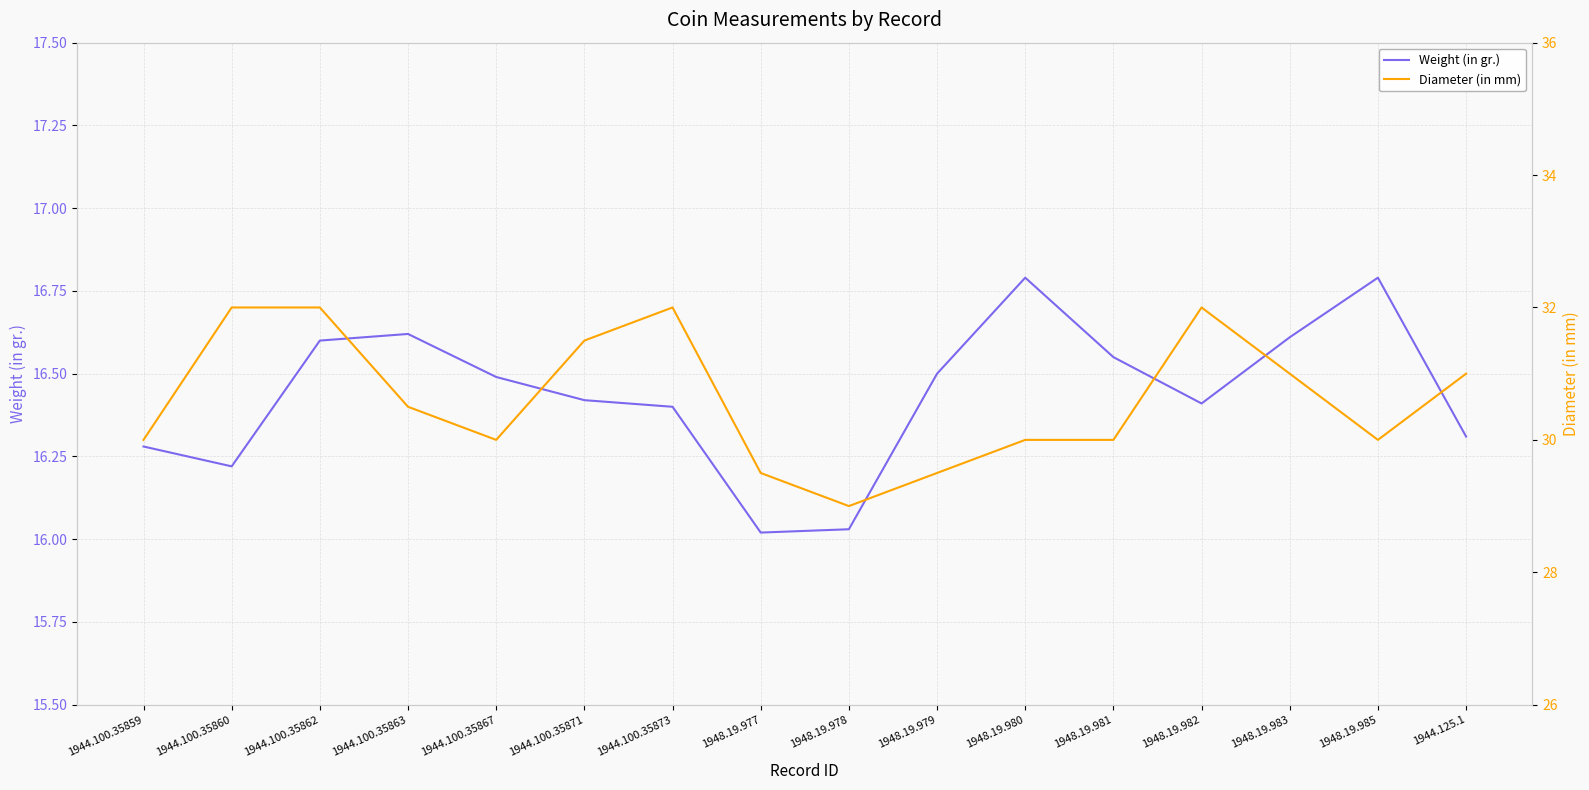

The value of Diameter (in mm) at 1944.100.35860 is 32.0. True or false?

True